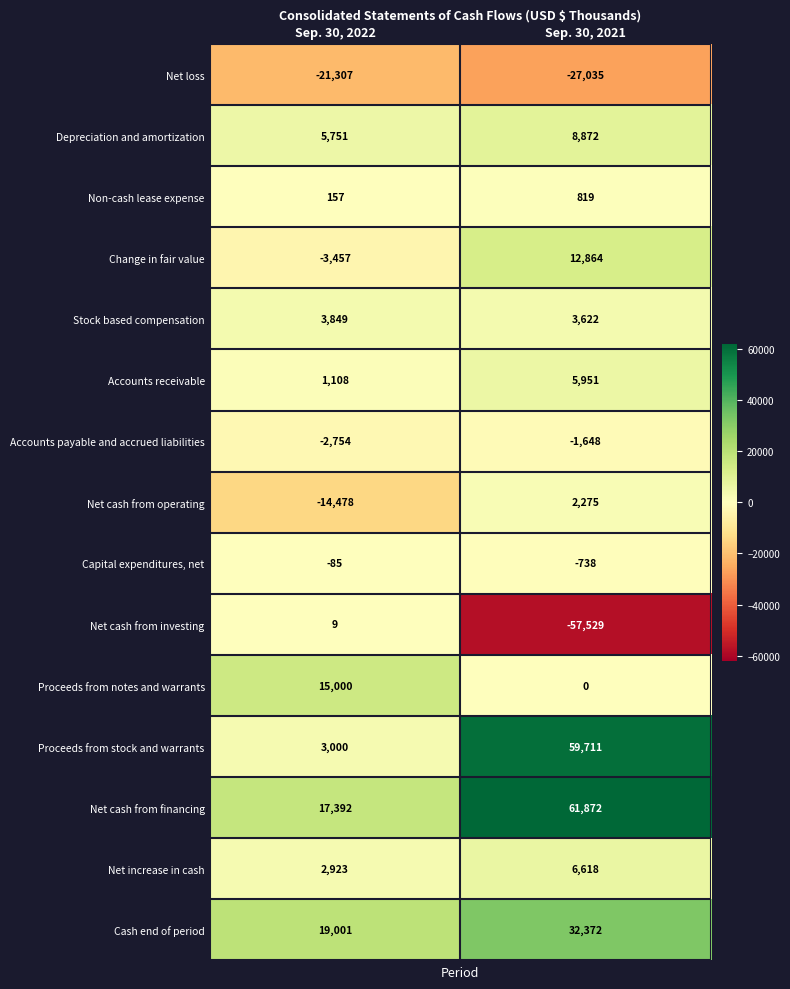

Which label corresponds to the smallest value in the chart?

Sep. 30, 2021